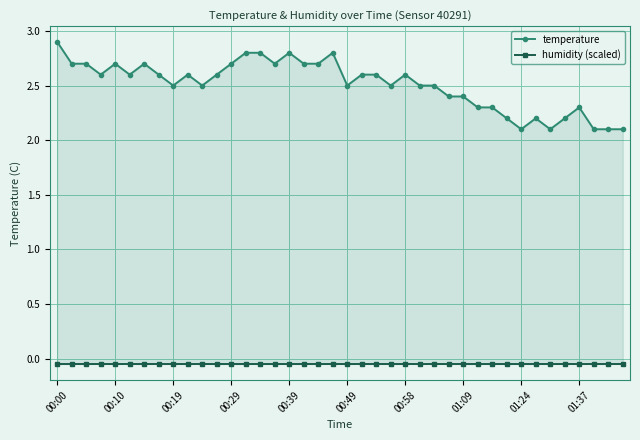

At which category does the chart reach its peak across all series?

00:00